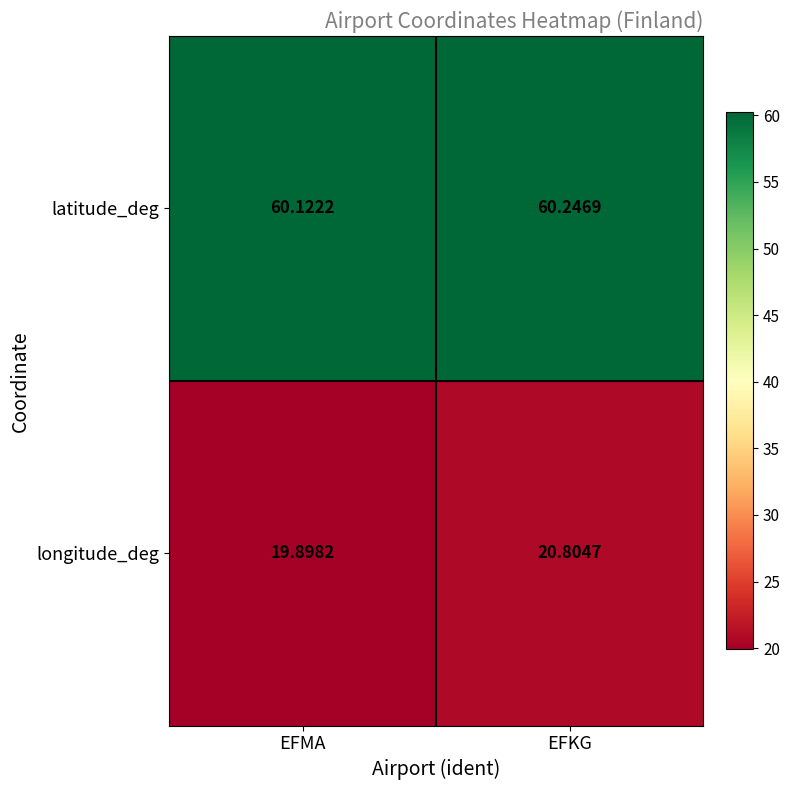

At which category is the sum across all series the highest?

EFKG